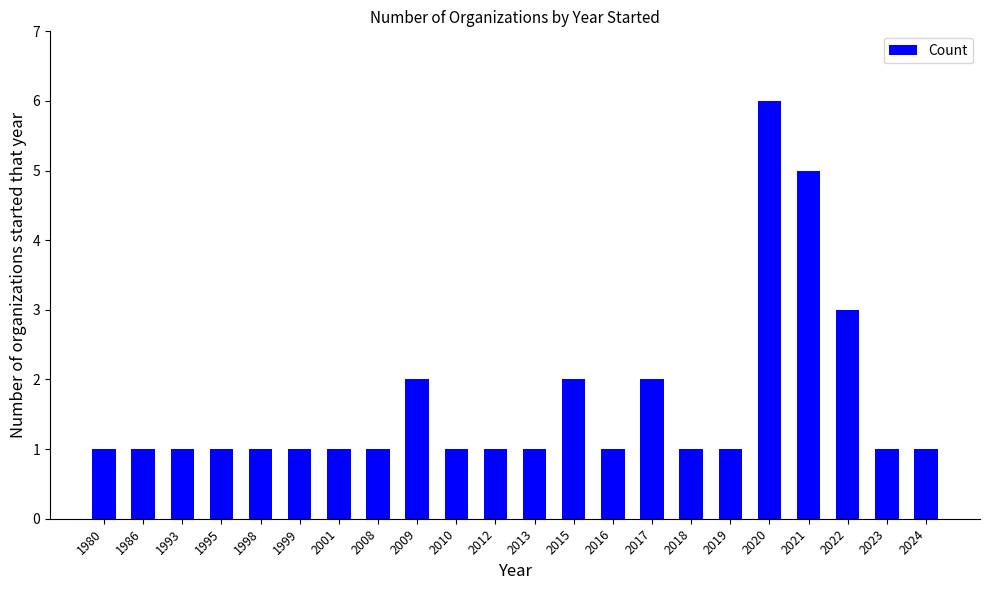

How many bars are there in total?

22